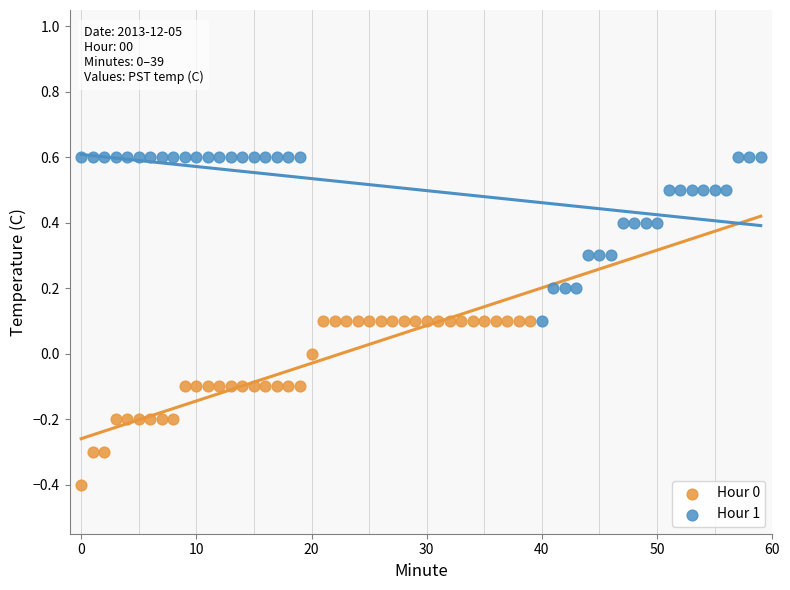

Which series contains the highest Y value?

Hour 1